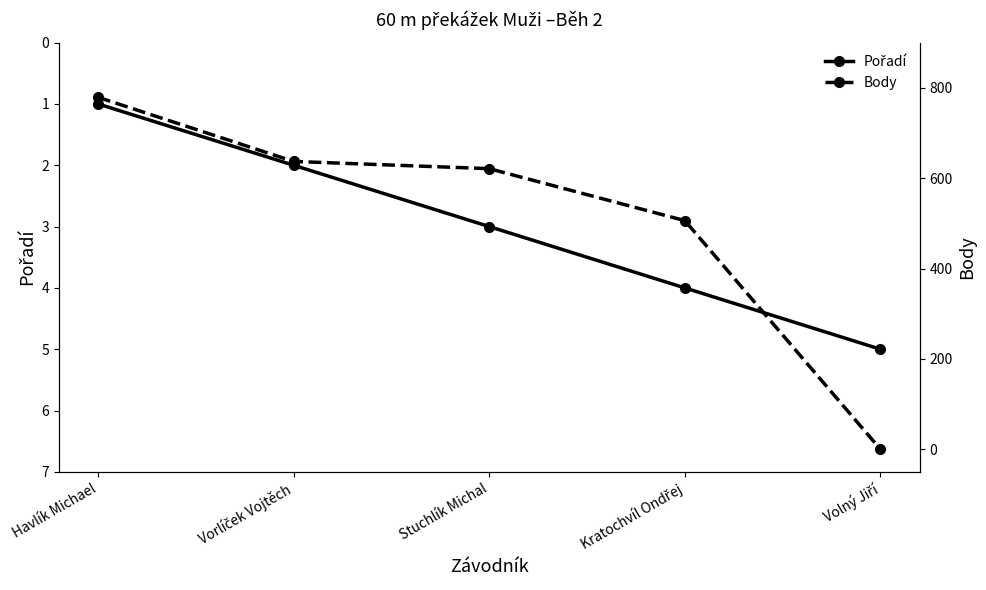

Which series has the largest total across all categories?

Body